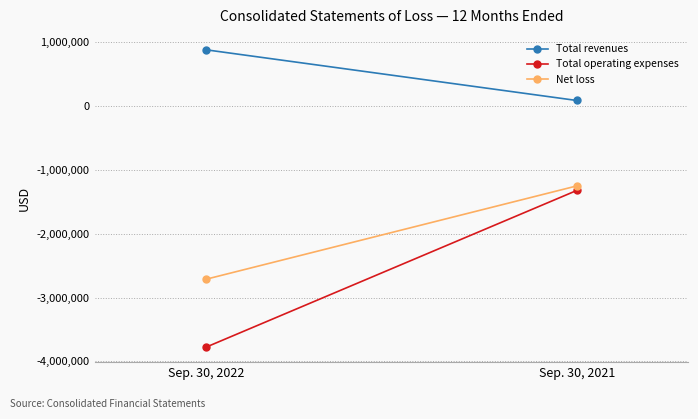

Is the value of Net loss at Sep. 30, 2021 greater than the value of Total operating expenses at Sep. 30, 2022?

Yes